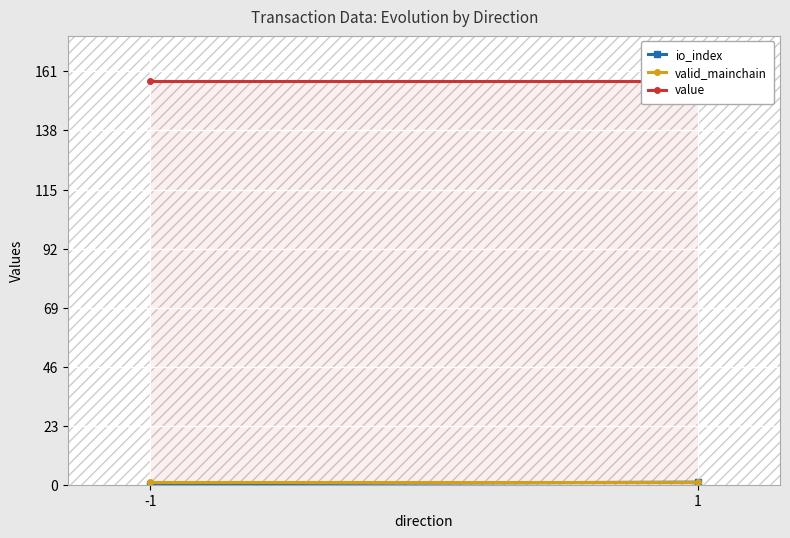

What is the highest value of the io_index series?

1.0